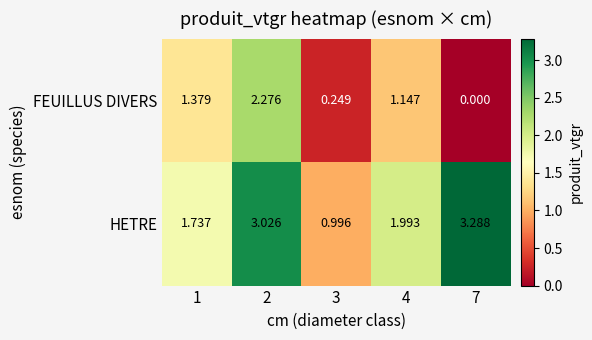

Which series has the largest total across all categories?

HETRE